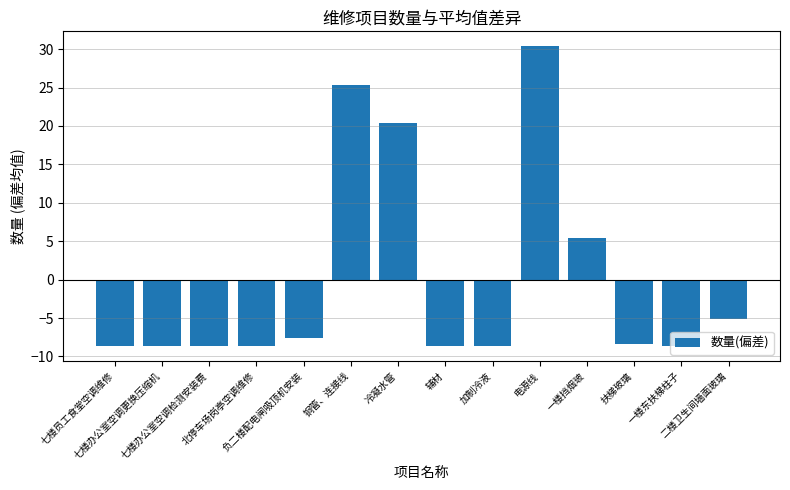

What is the value of the 11th bar from the left?

5.4